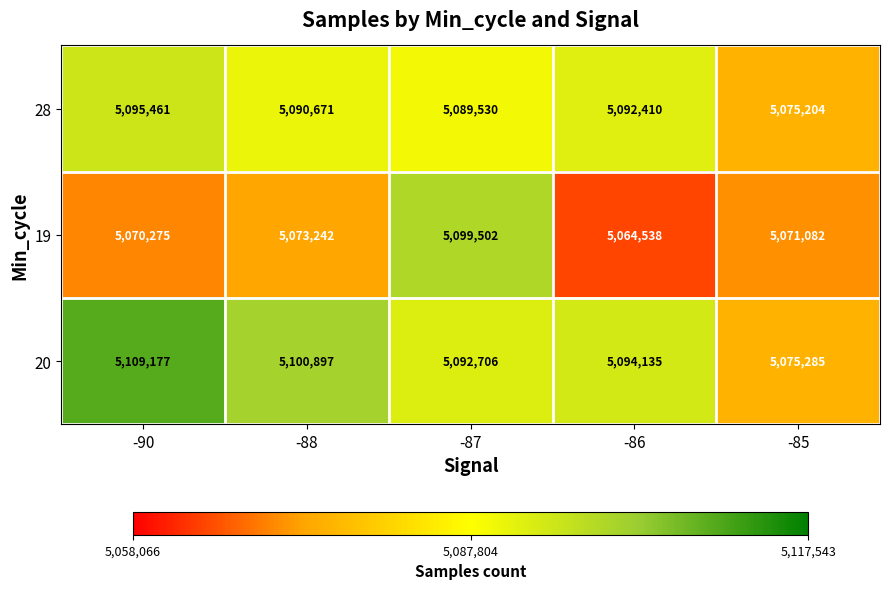

What is the sum of all 28 values?

25443276